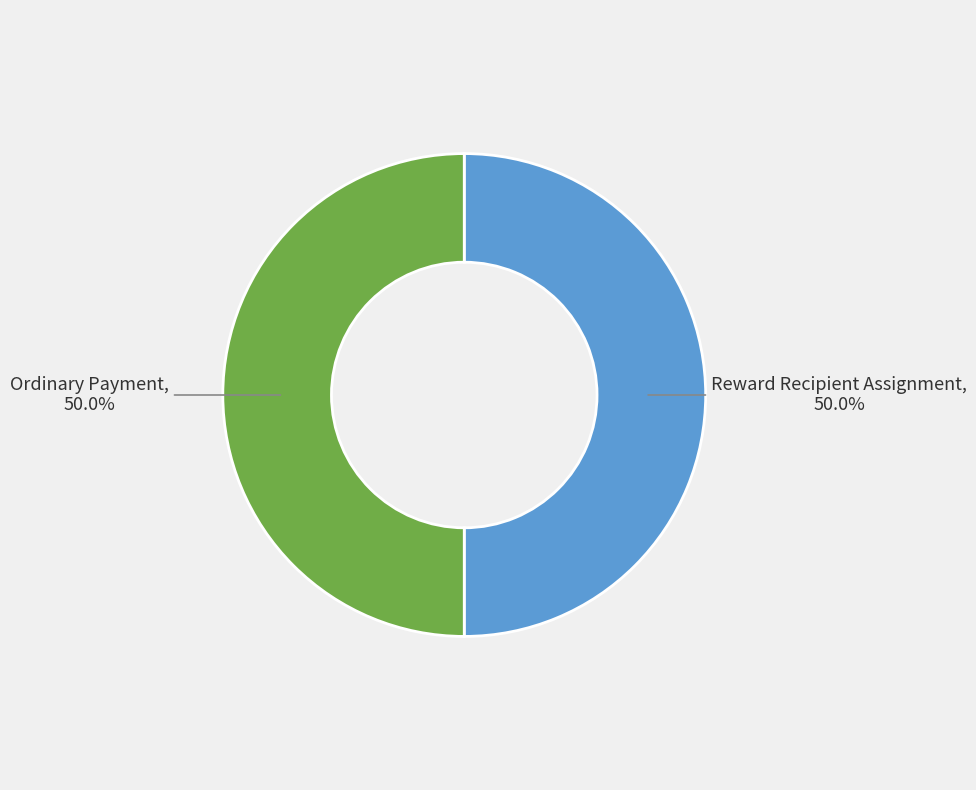

What is the total percentage of Reward Recipient Assignment and Ordinary Payment?

100.0%